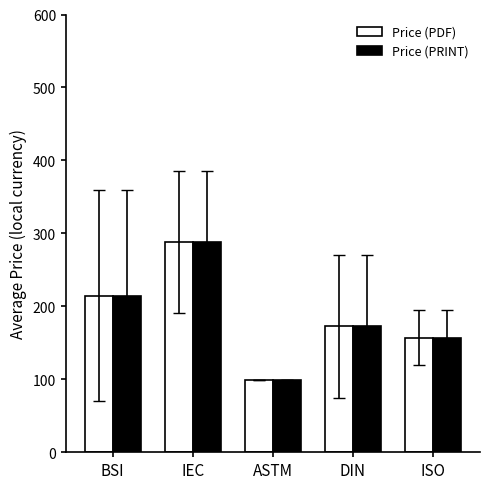

Where is Price (PRINT) nearest to the value 193?

DIN